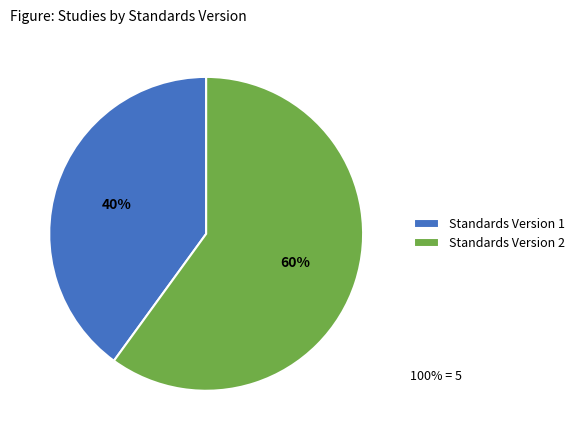

What percentage is the Standards Version 2 slice, to the nearest percent?

60%